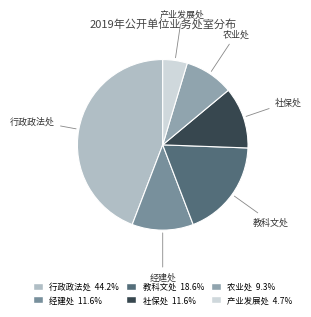

How many slices are in this pie chart?

6